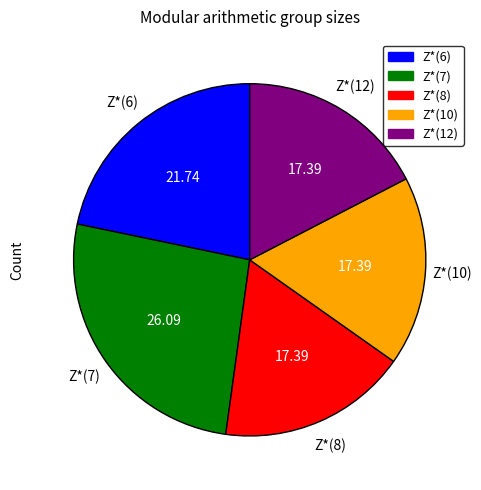

Is the sum of Z*(10) and Z*(8) greater than half?

No